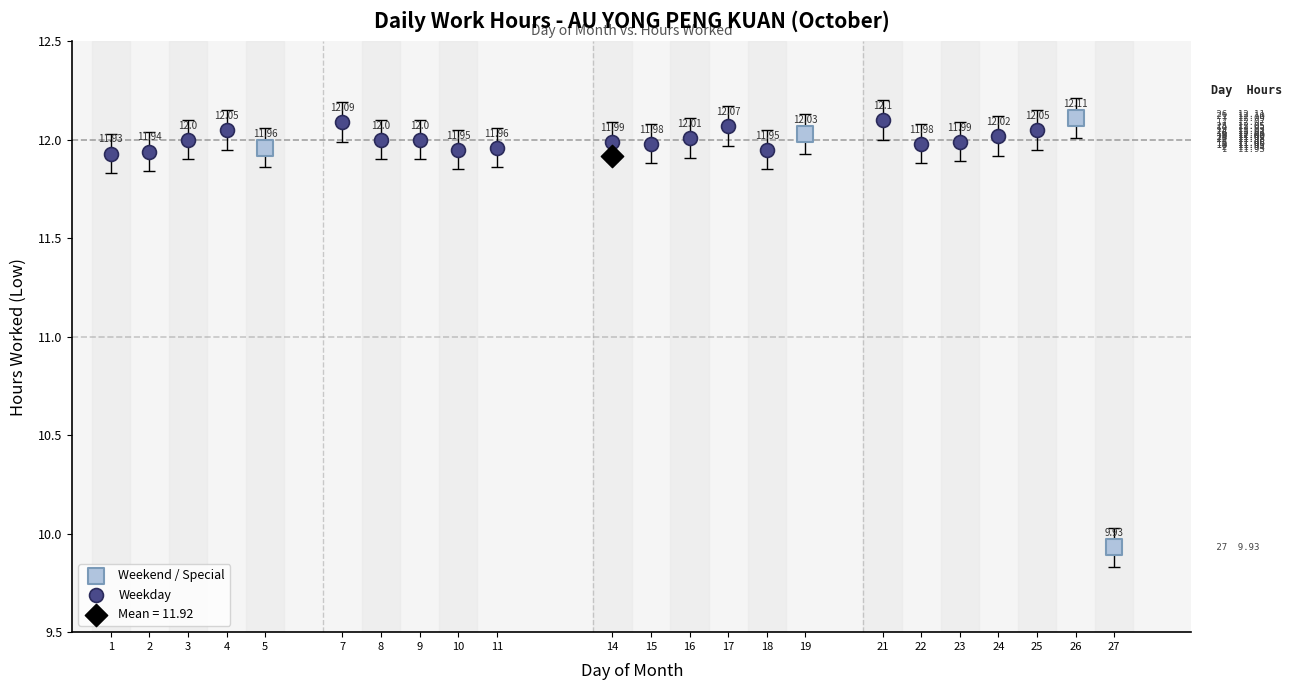

What are all the series names shown in the legend?

Weekend / Special, Weekday, Mean = 11.92